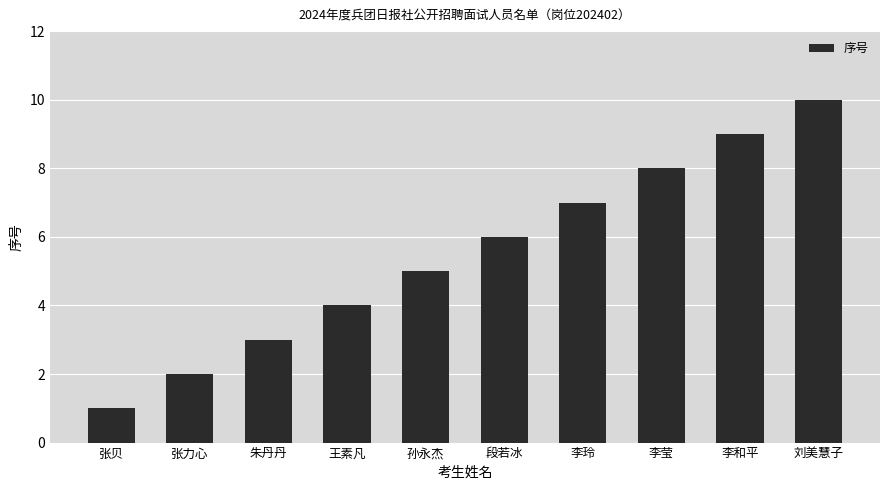

What is the label of the 10th bar from the right?

张贝